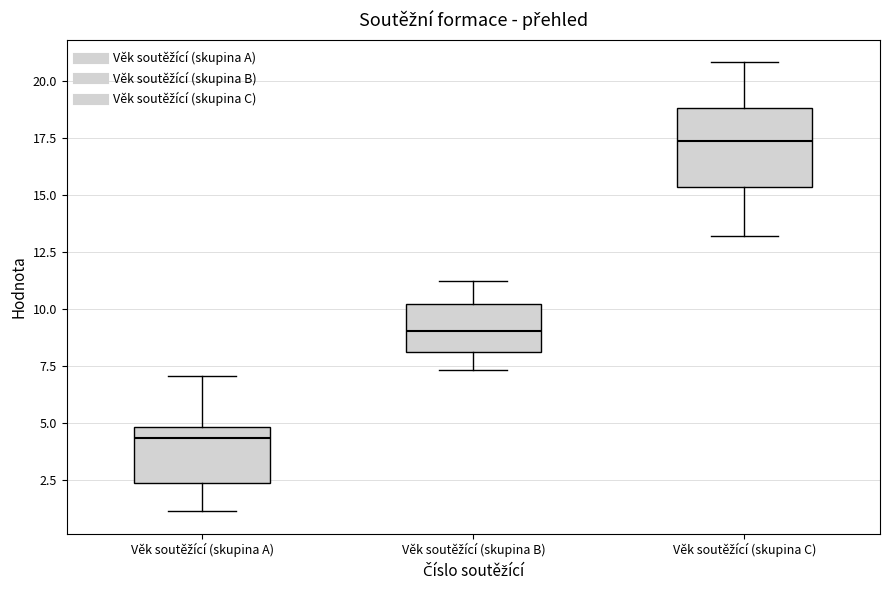

Which box is the tallest, from its lower edge to its upper edge?

Věk soutěžící (skupina C)